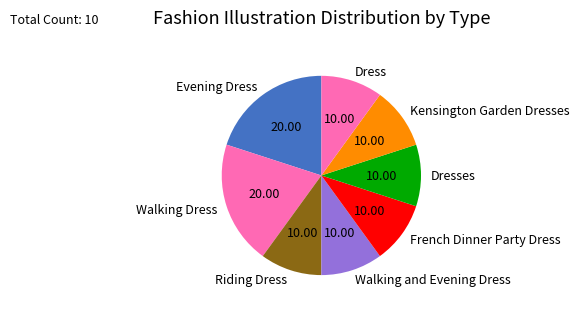

Is there a majority slice in this chart?

No